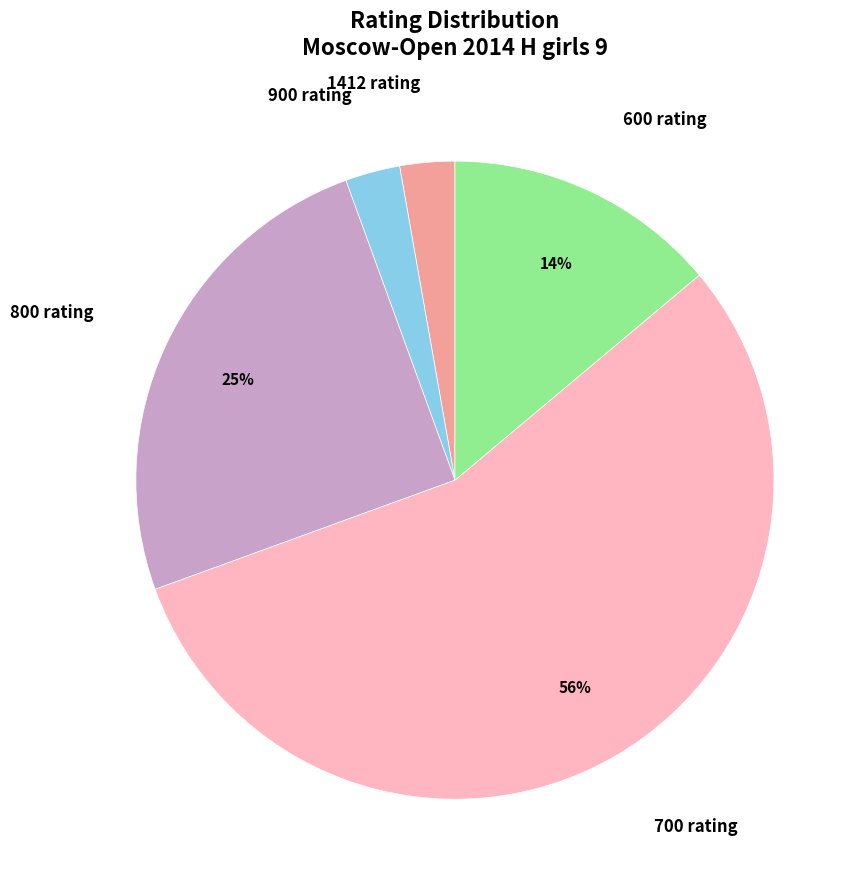

To the nearest percent, what is the average slice percentage?

20%